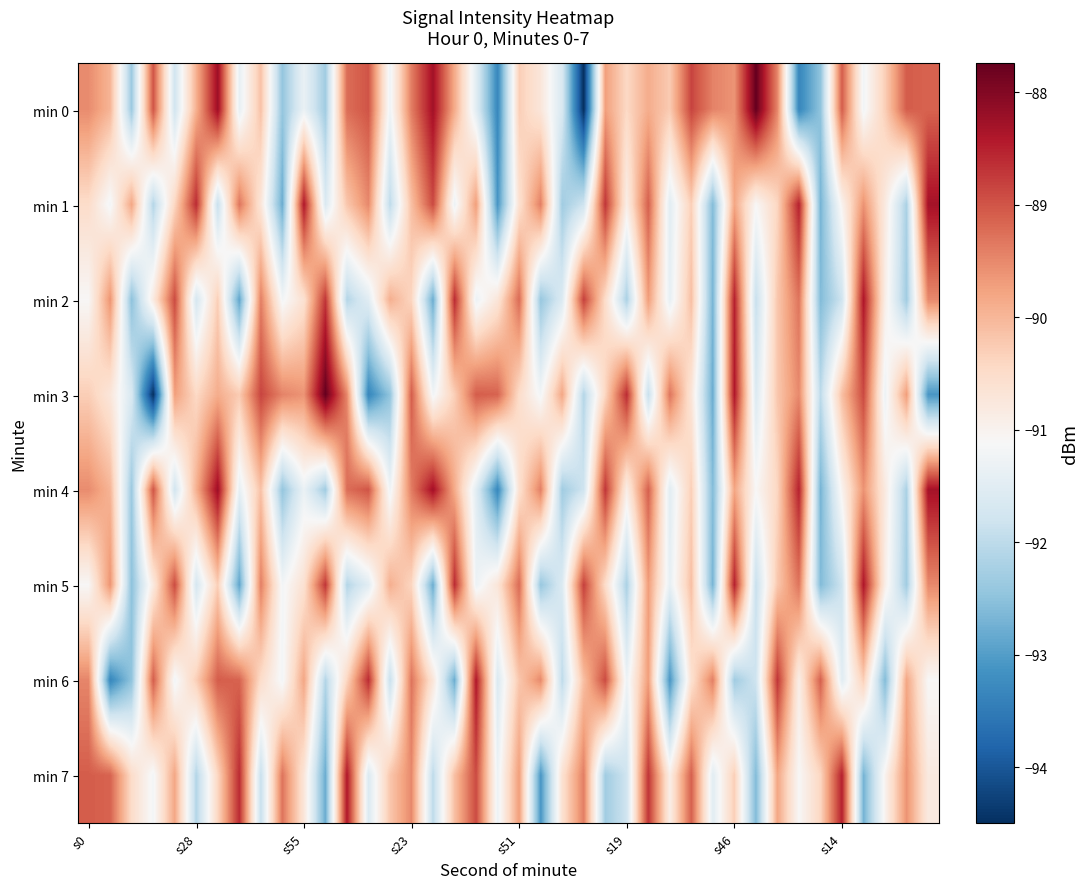

At which category is the sum across all series the highest?

s46